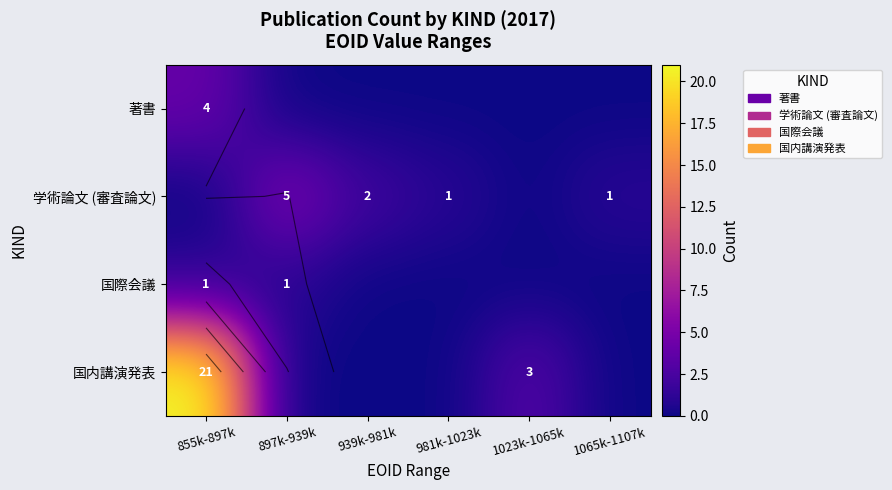

Which category has the highest value in the 国内講演発表 series?

855k-897k